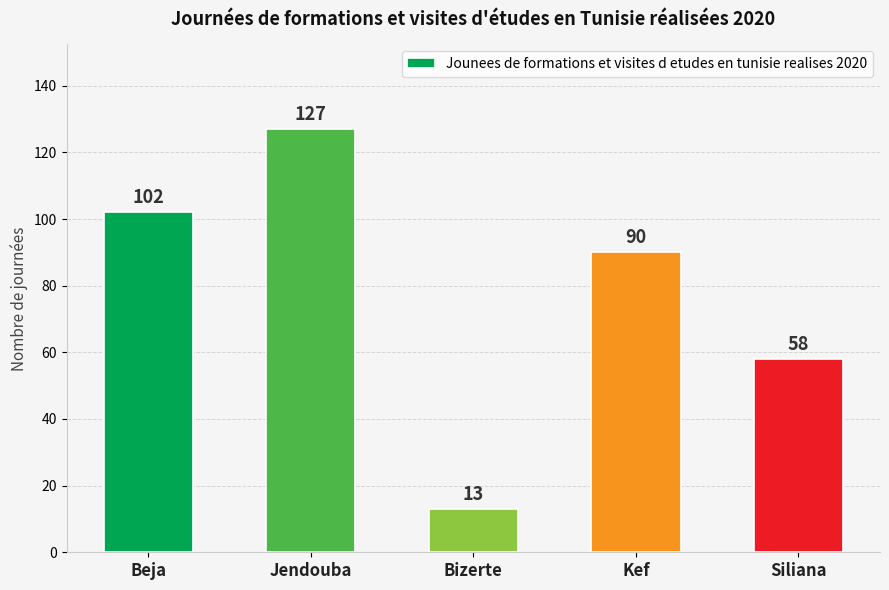

Reading left to right, what are all the values shown in this chart?

102	127	13	90	58